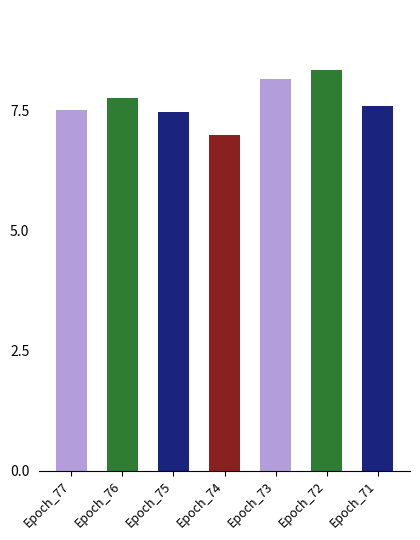

What is the change in value from Epoch_75 to Epoch_73?

+0.7